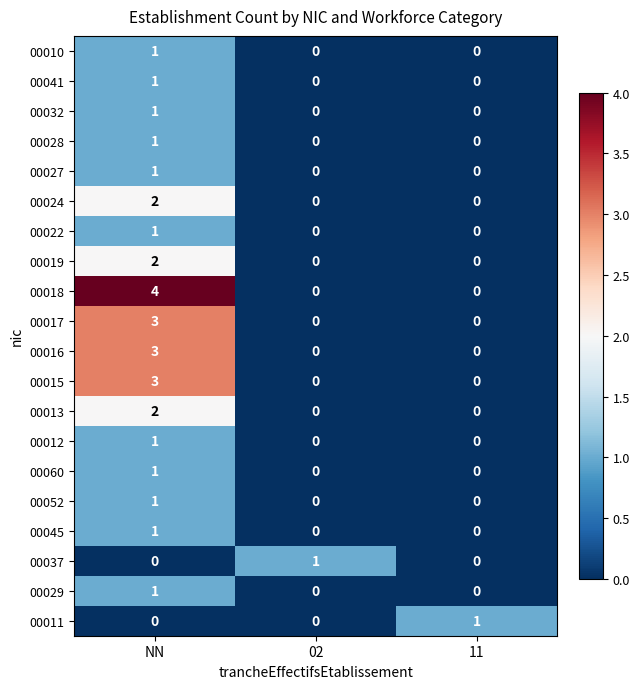

What is the sum of the 00015 values at NN and 11?

3